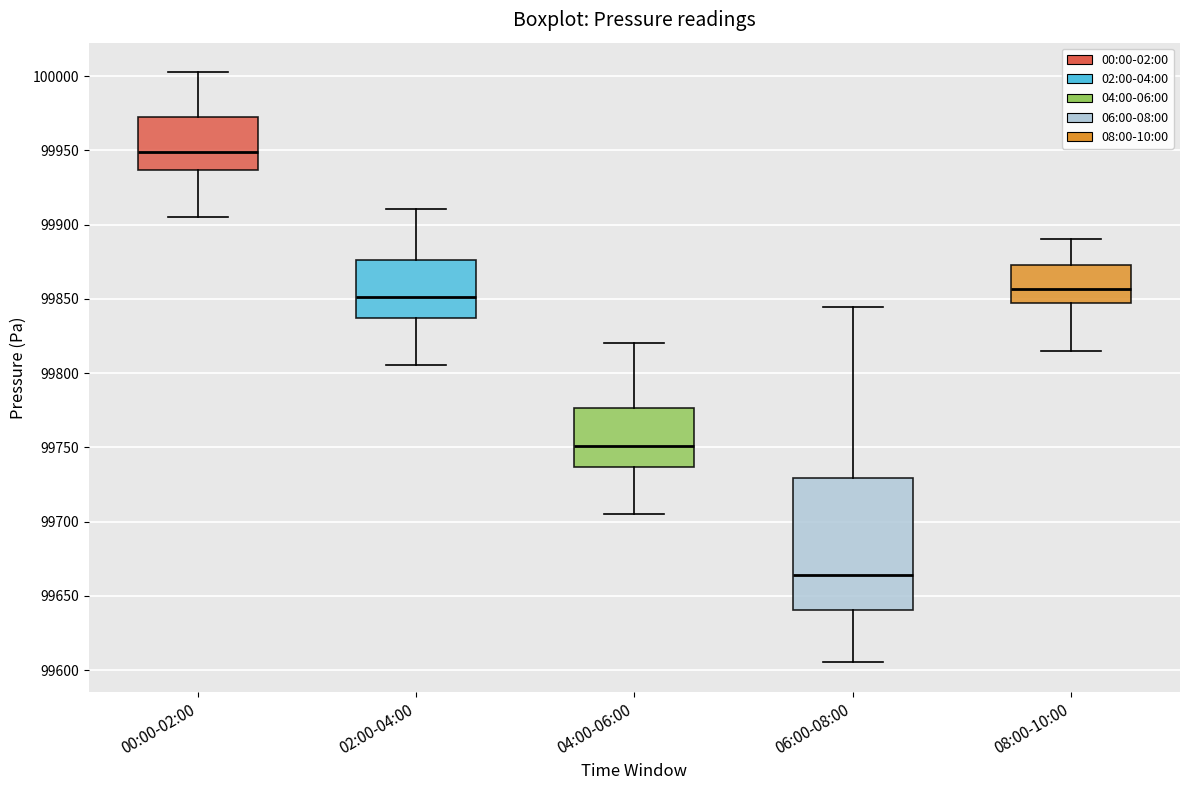

Reading left to right, read every box against the y-axis: the position of its median line, the range the box covers, and the ends of its whiskers. The values are not printed on the chart, so give them approximately, as read against the axis.

00:00-02:00: median 99950, box 99935 to 99975, whiskers 99905 to 100005
02:00-04:00: median 99850, box 99835 to 99875, whiskers 99805 to 99910
04:00-06:00: median 99750, box 99735 to 99775, whiskers 99705 to 99820
06:00-08:00: median 99665, box 99640 to 99730, whiskers 99605 to 99845
08:00-10:00: median 99855, box 99845 to 99875, whiskers 99815 to 99890